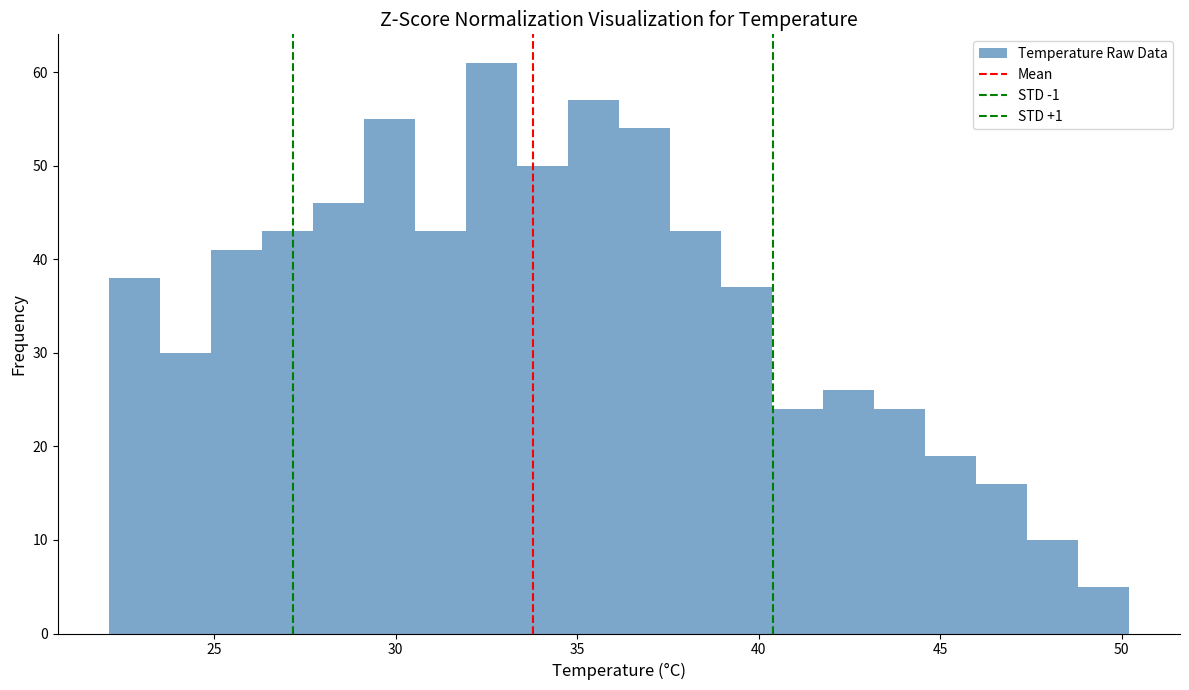

Read against the x-axis, roughly where is the centre of the tallest bar?

32.5